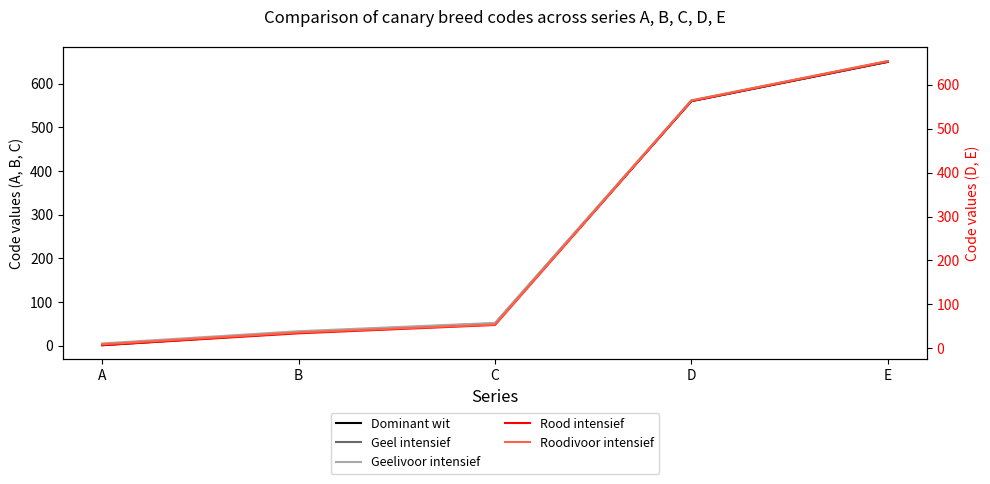

Between C and E, which series saw the biggest shift?

Dominant wit